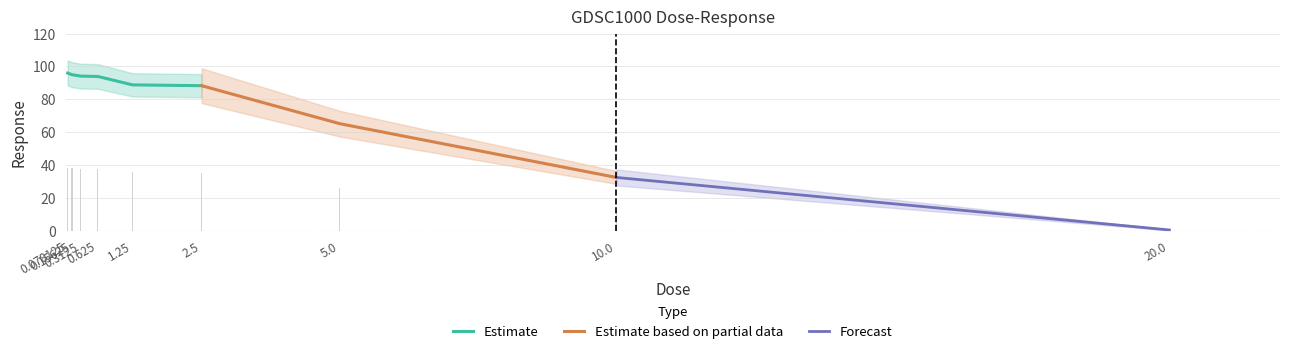

What is the minimum value for Estimate?

88.3